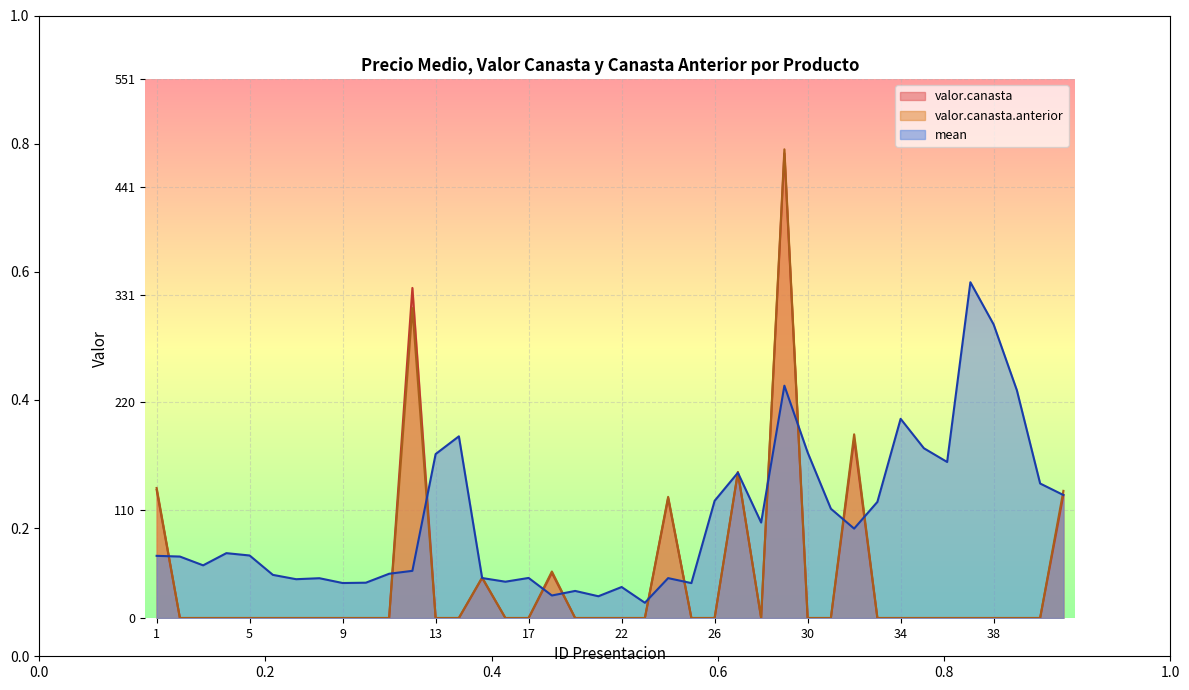

What are all the series names shown in the legend?

valor.canasta, valor.canasta.anterior, mean